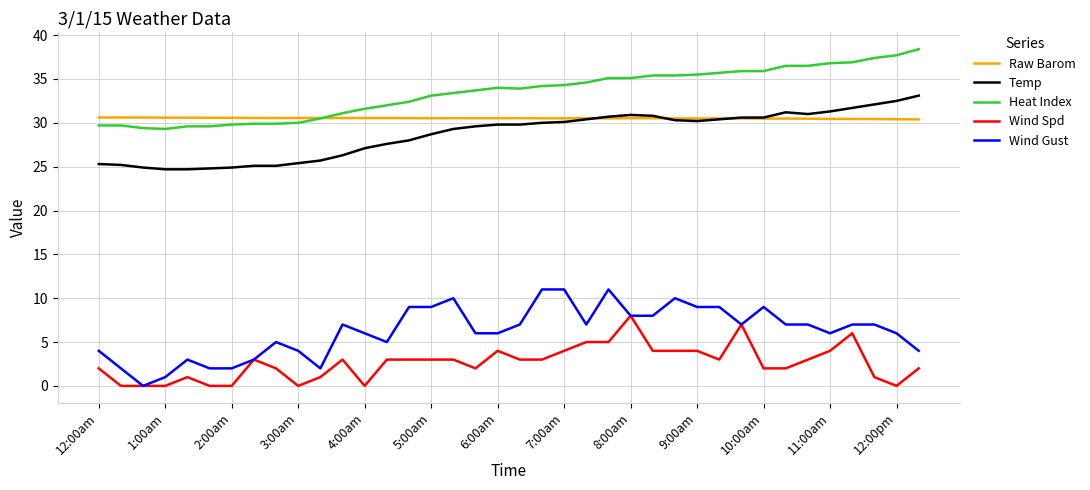

How many lines are shown in the chart?

5